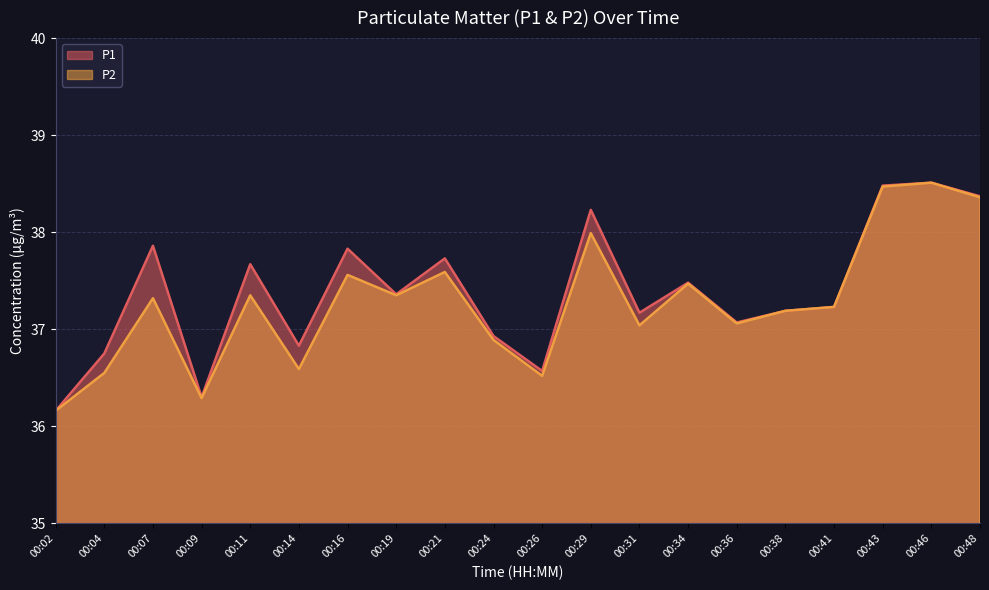

How many categories are shown in the chart?

20